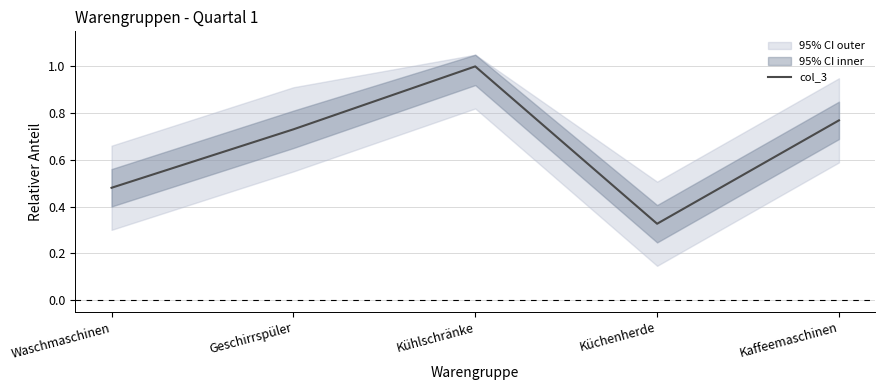

What is the sum of the values at Waschmaschinen and Kaffeemaschinen?

1.2